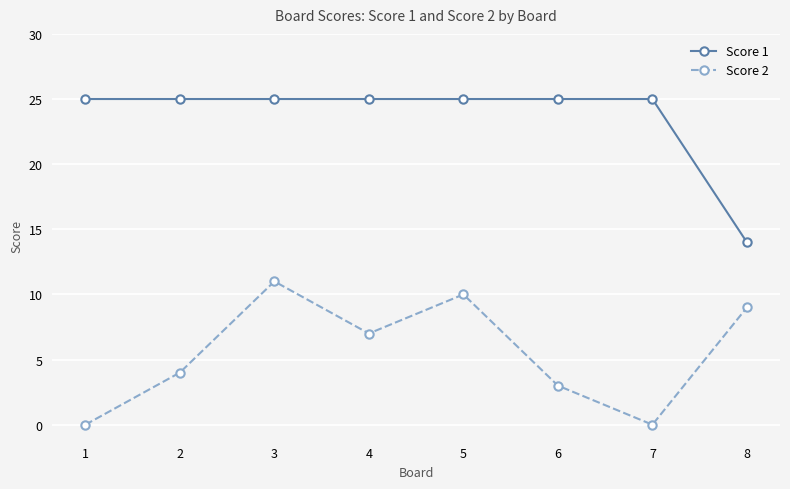

List the series in order of their overall mean, highest first.

Score 1, Score 2